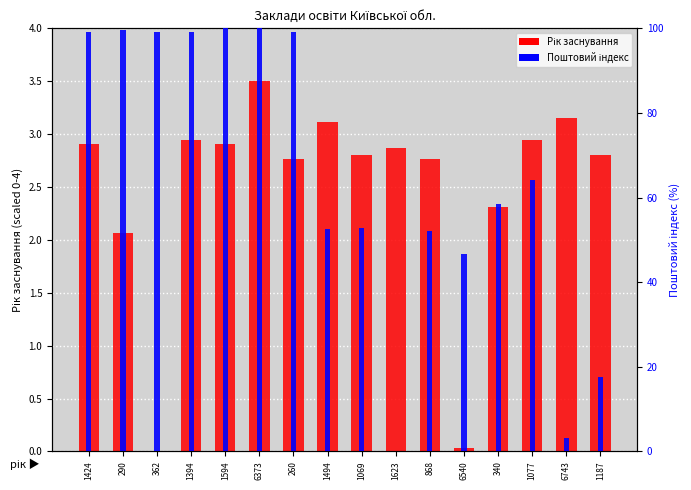

Rank the categories by Поштовий індекс (scaled) value from lowest to highest.

1623, 6743, 1187, 6540, 868, 1494, 1069, 340, 1077, 1424, 362, 1394, 260, 290, 1594, 6373